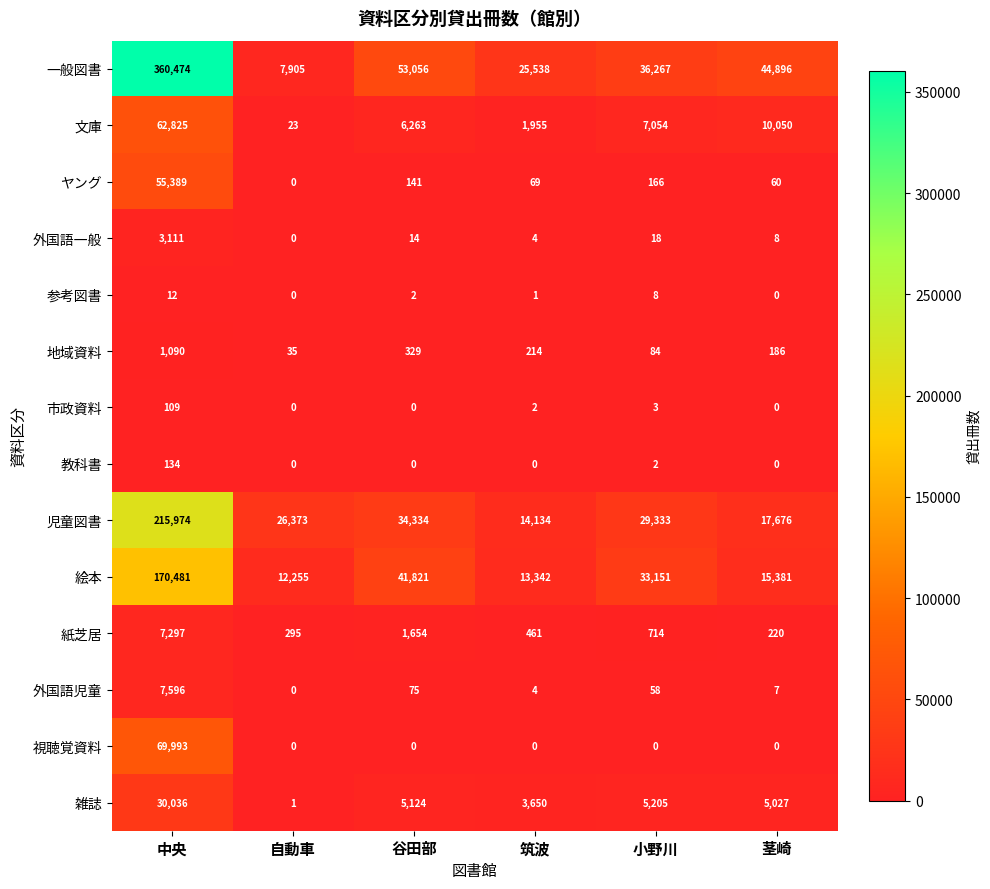

Is it true that 教科書 equals 134 at 中央?

True